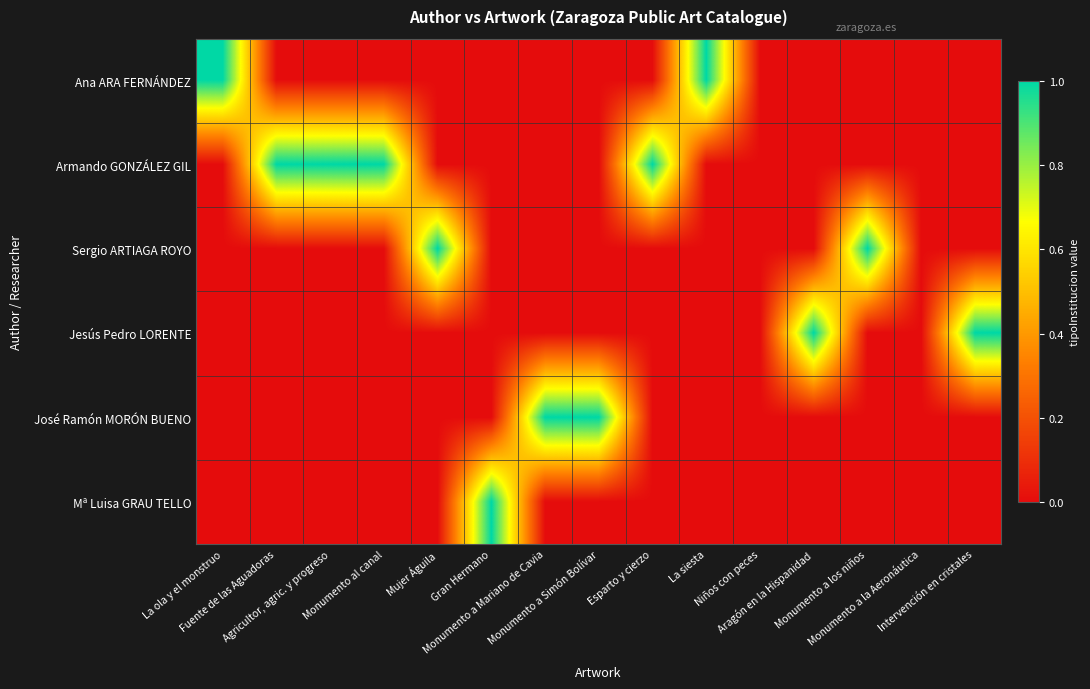

What is the total value across all series at Intervención en cristales?

1